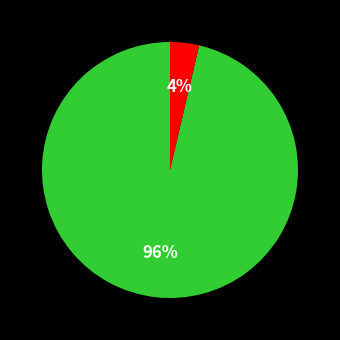

Is there any slice that represents more than half of the pie?

Yes